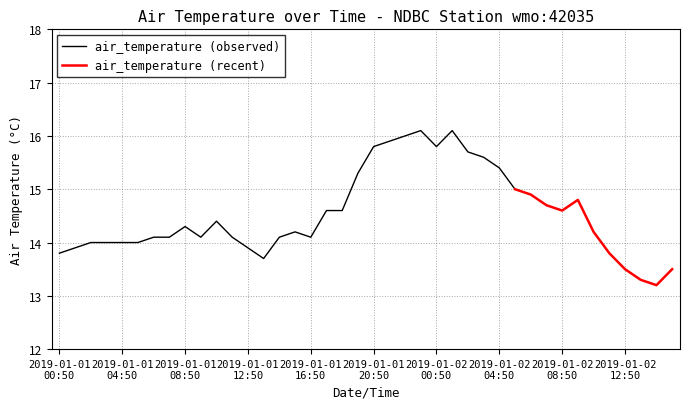

What is the approximate value at 2019-01-02T12:50?

13.5